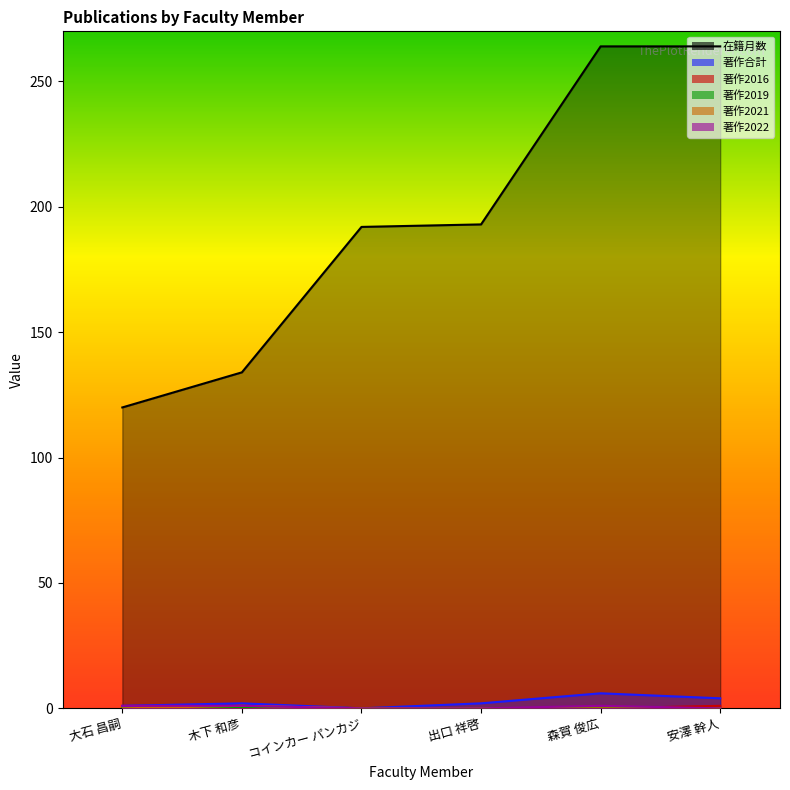

True or false: 著作2016 has a value of 1 at 森賀 俊広.

False